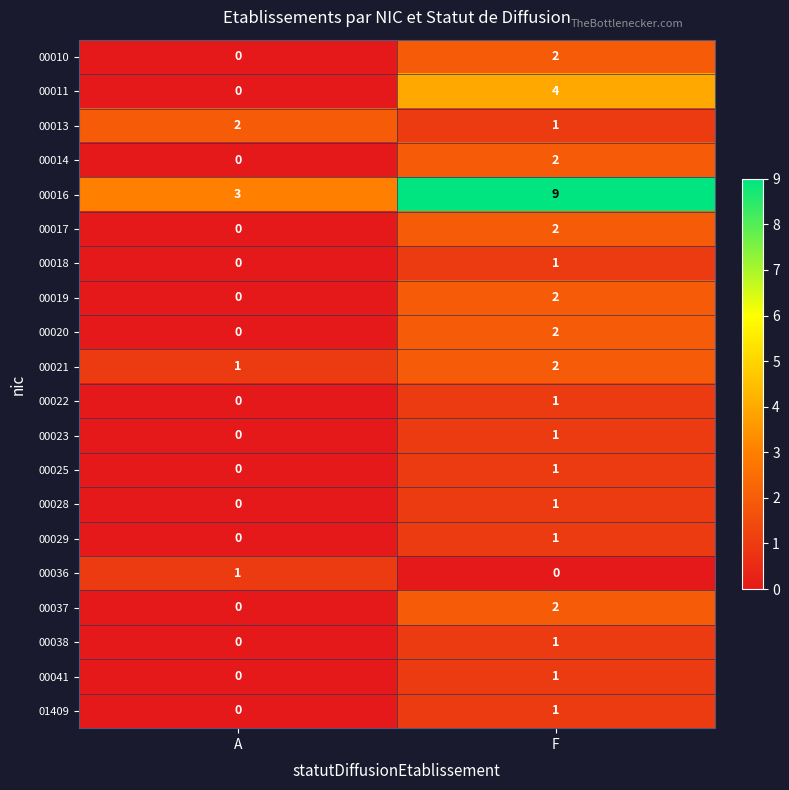

At which label is 00038 closest to 0?

A